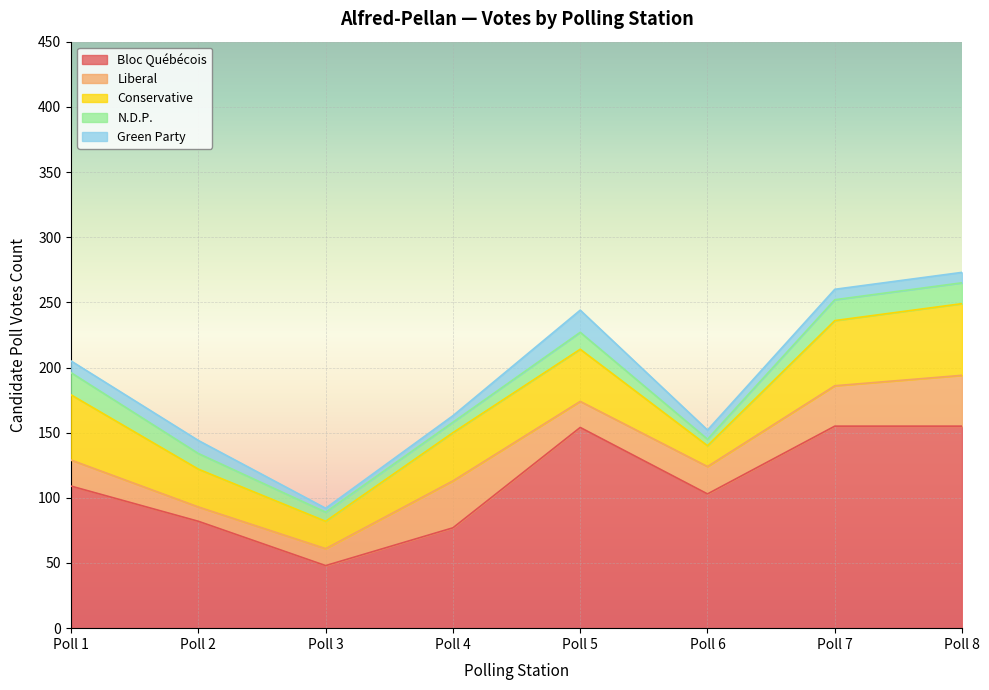

What is the difference between the N.D.P. values at Poll 4 and Poll 8?

8